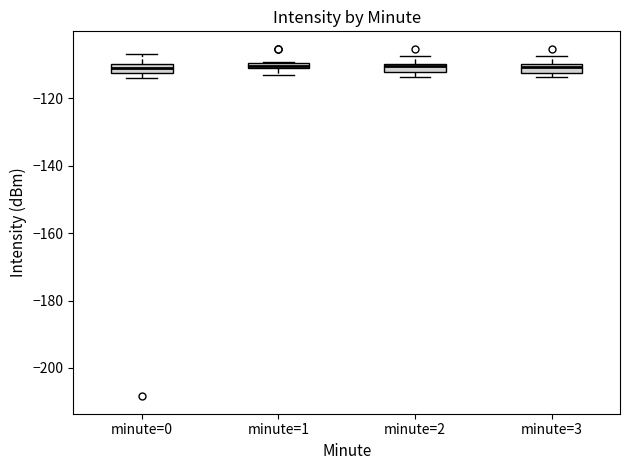

Where does the upper whisker of the box for minute=0 end on the y-axis? The values are not printed on the chart, so give them approximately, as read against the axis.

-106